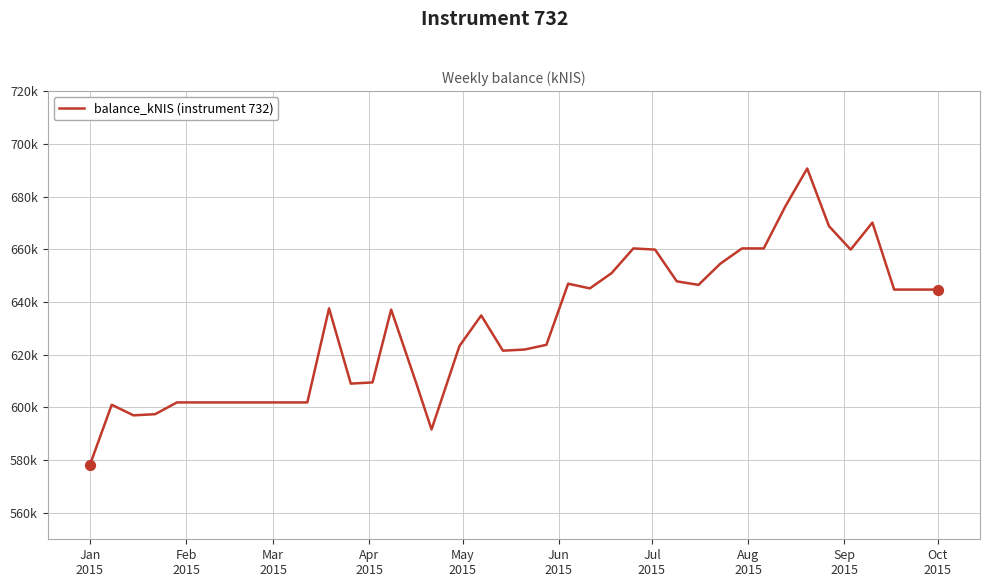

Is this an area chart (filled region under the line)?

No